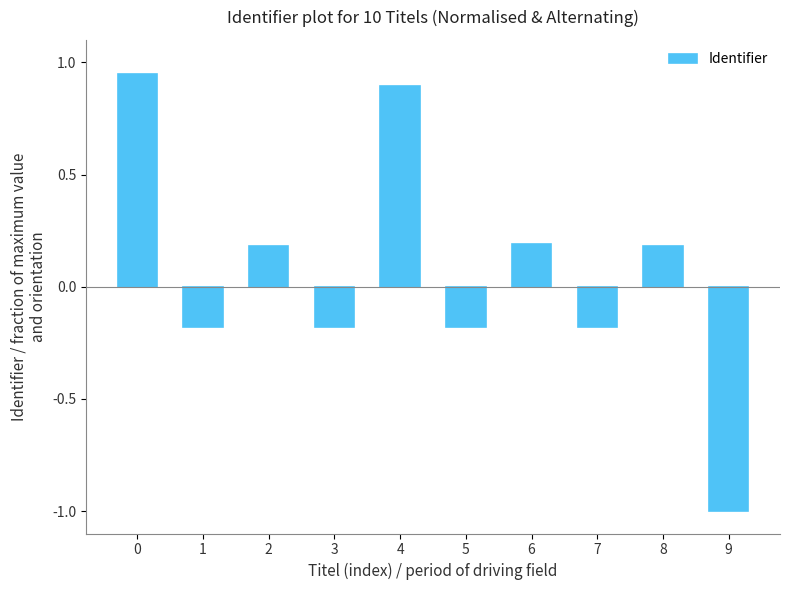

True or false: the data shows -0.2 at 5.

True